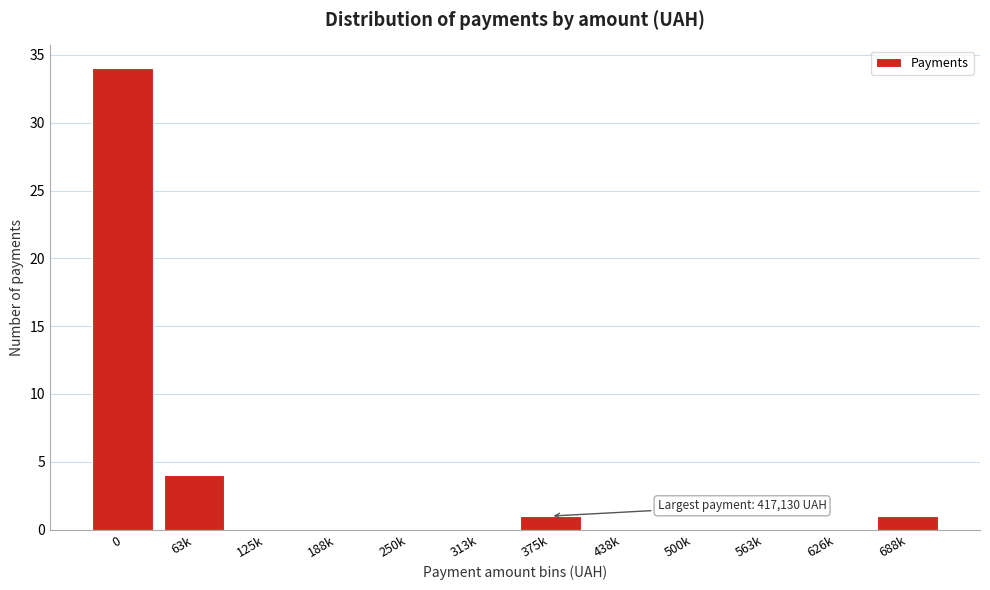

Reading right to left, transcribe all the data shown in this chart.

688k=1	626k=0	563k=0	500k=0	438k=0	375k=1	313k=0	250k=0	188k=0	125k=0	63k=4	0=34